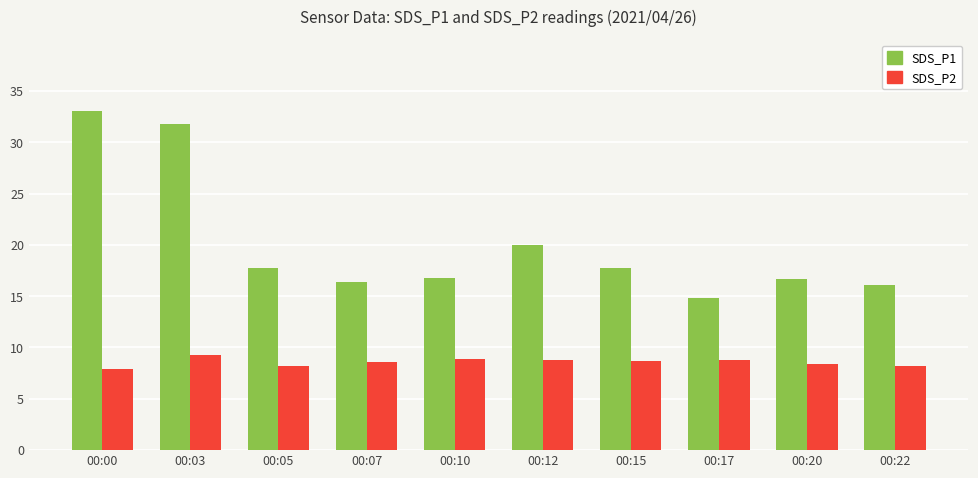

What is the lowest value of the SDS_P1 series?

14.8